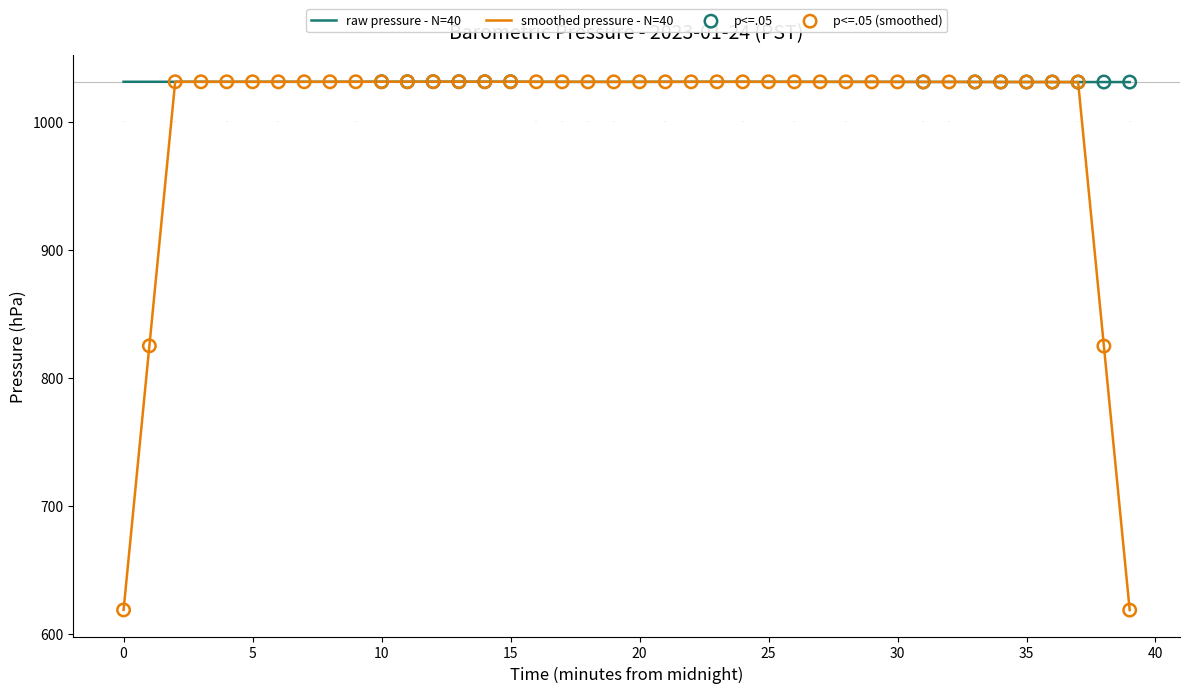

What is the minimum value for smoothed pressure - N=40?

618.8